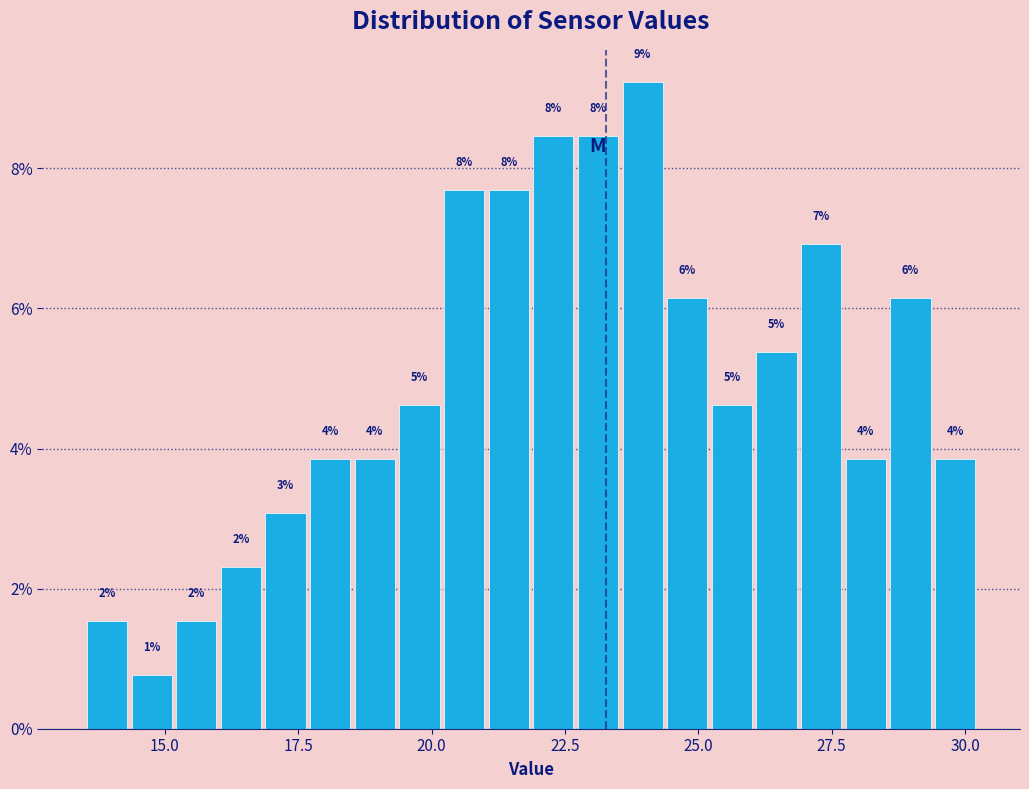

Around what value on the x-axis is the tallest bar? Give the approximate position of its centre, as read against the axis.

24.0